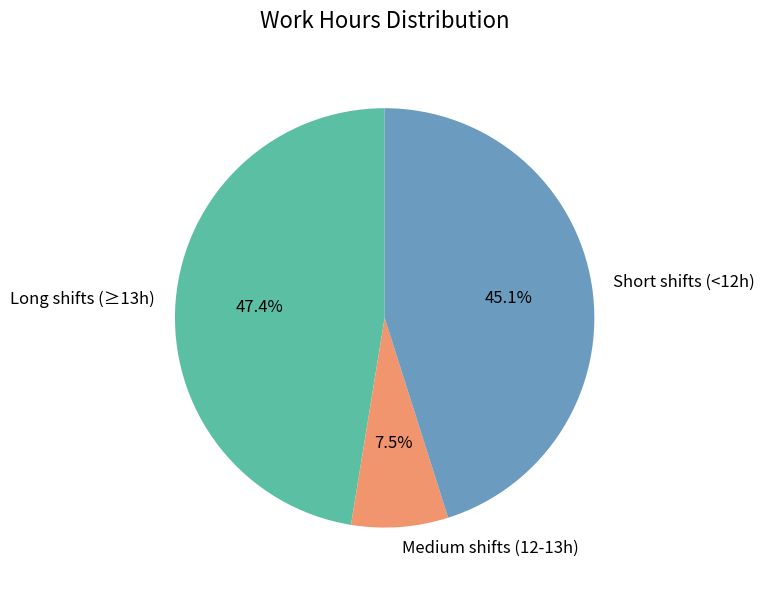

Count the number of slices in the pie.

3